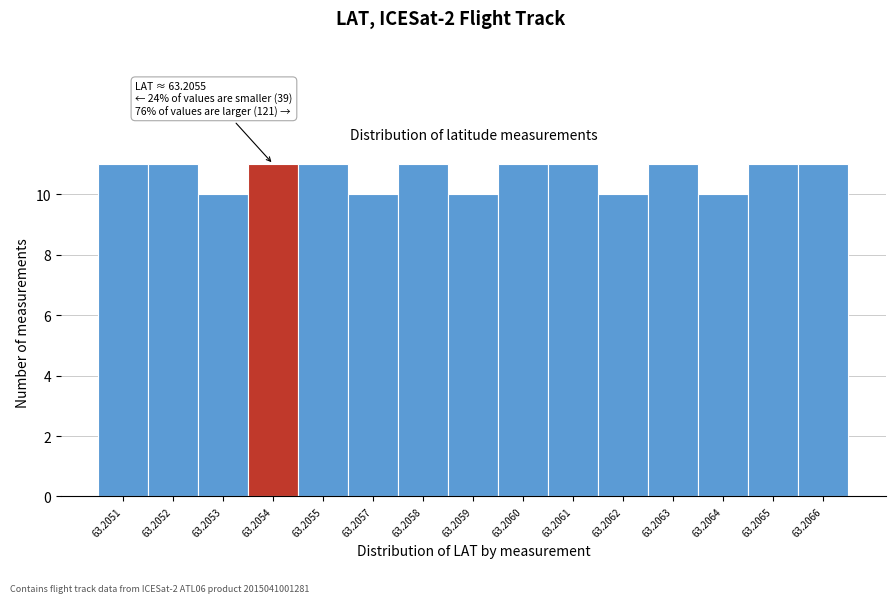

Reading left to right, extract all data points from this chart.

11	11	10	11	11	10	11	10	11	11	10	11	10	11	11